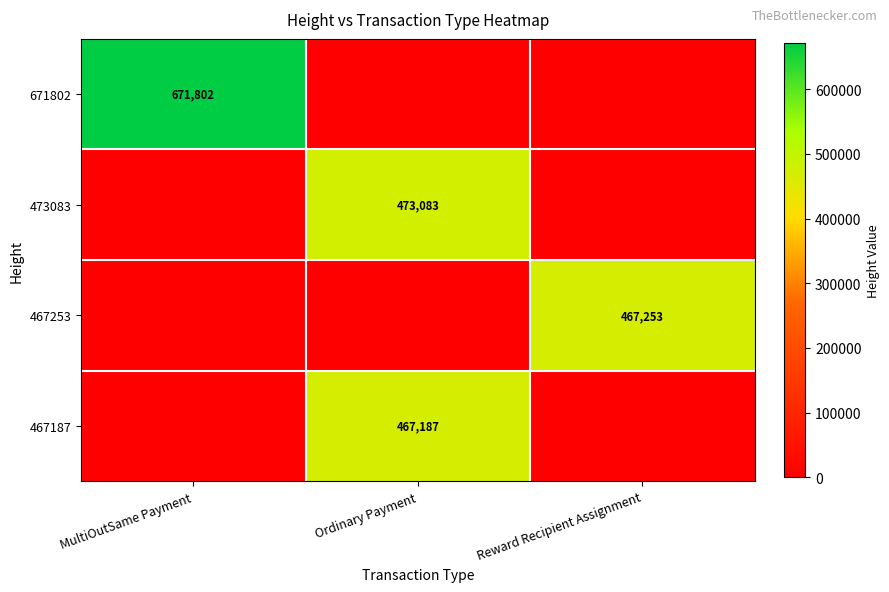

At which category is the sum across all series the highest?

Ordinary Payment